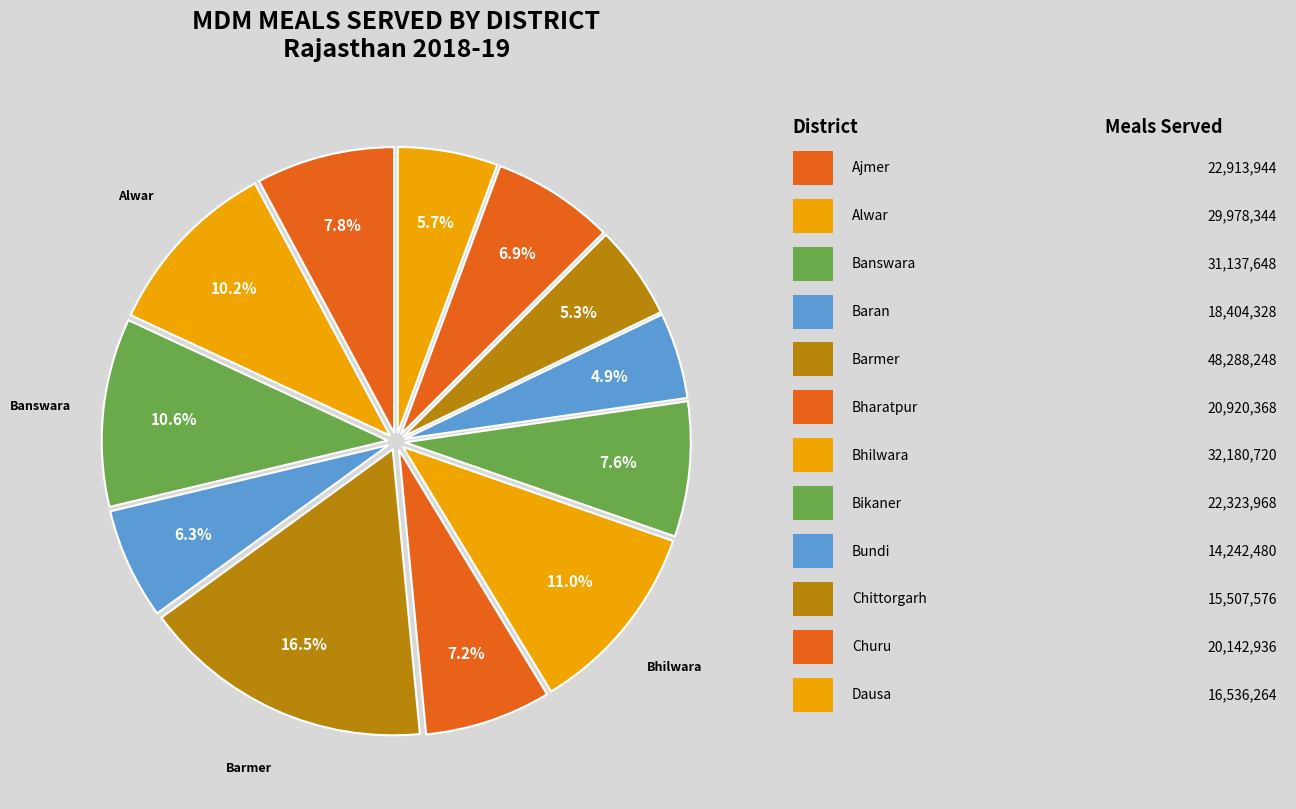

How many segments does this pie chart have?

12